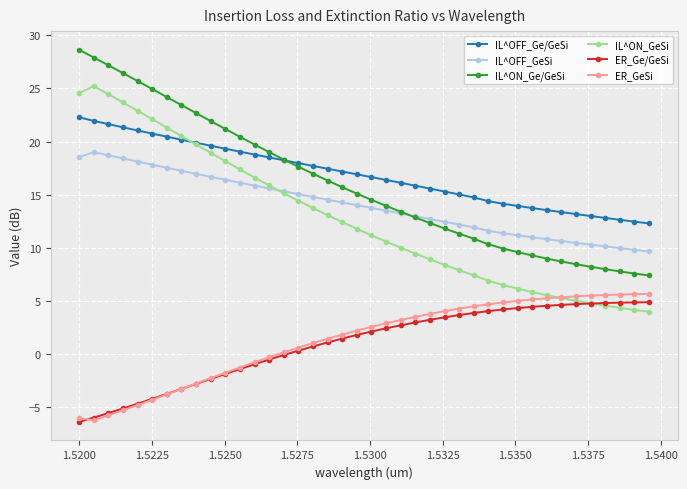

How many values in the IL^ON_GeSi series exceed 11?

21